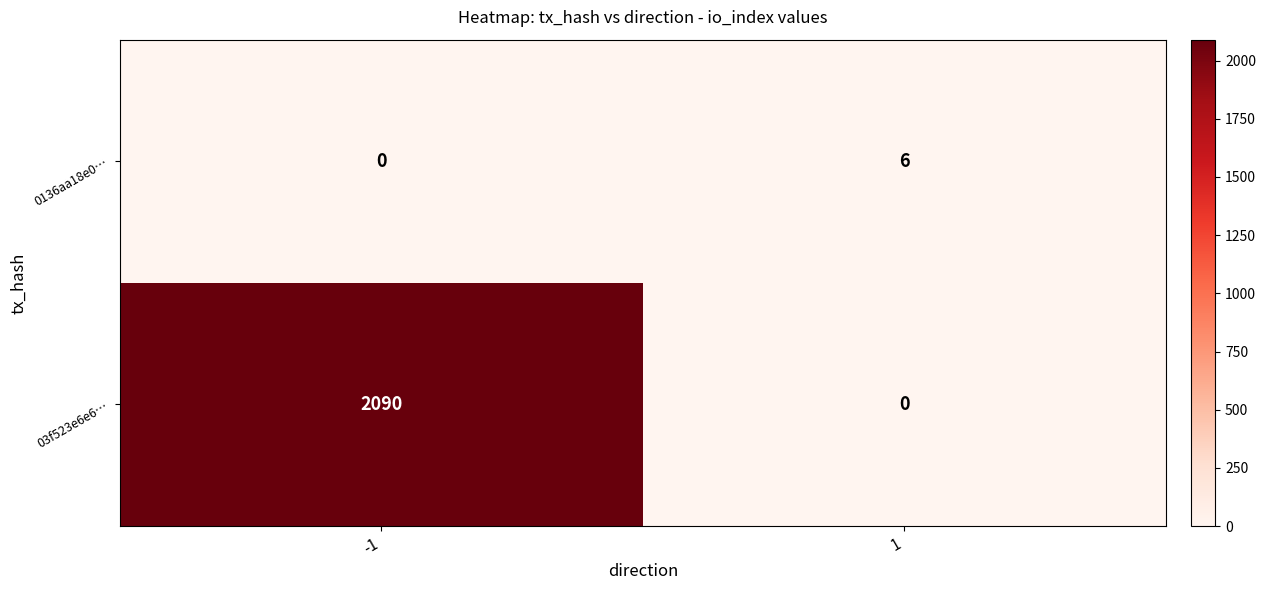

How many distinct data groups are displayed?

2